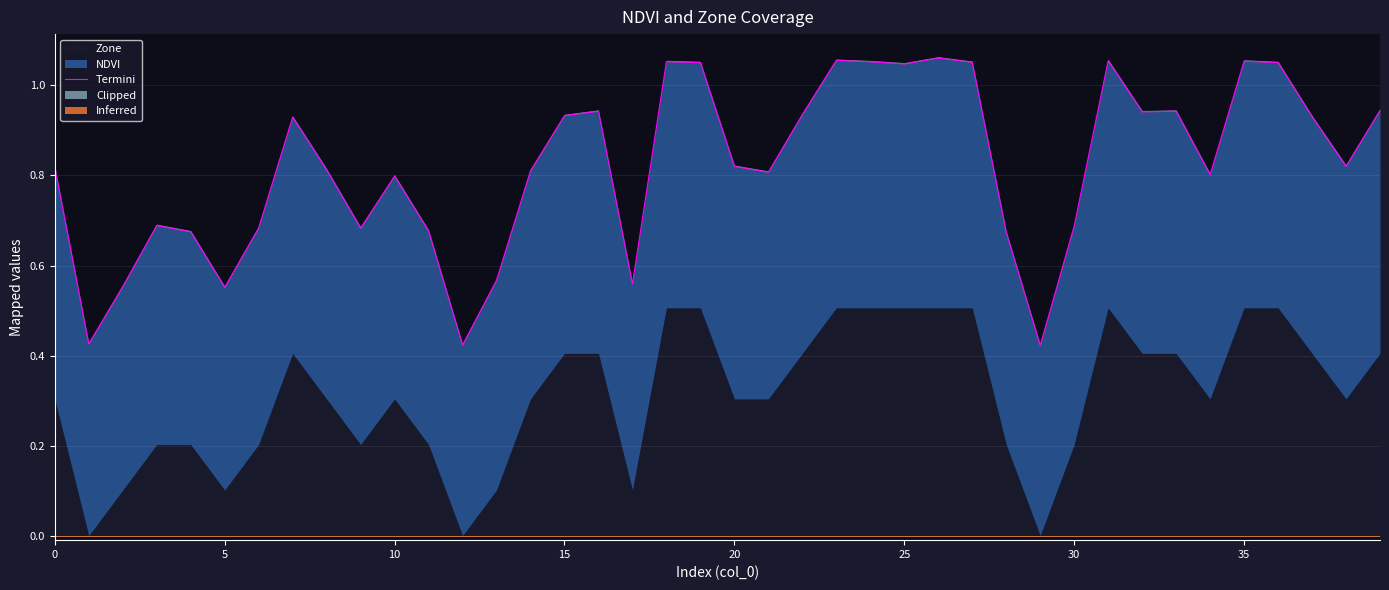

Does the chart display data point markers on the line(s)?

No